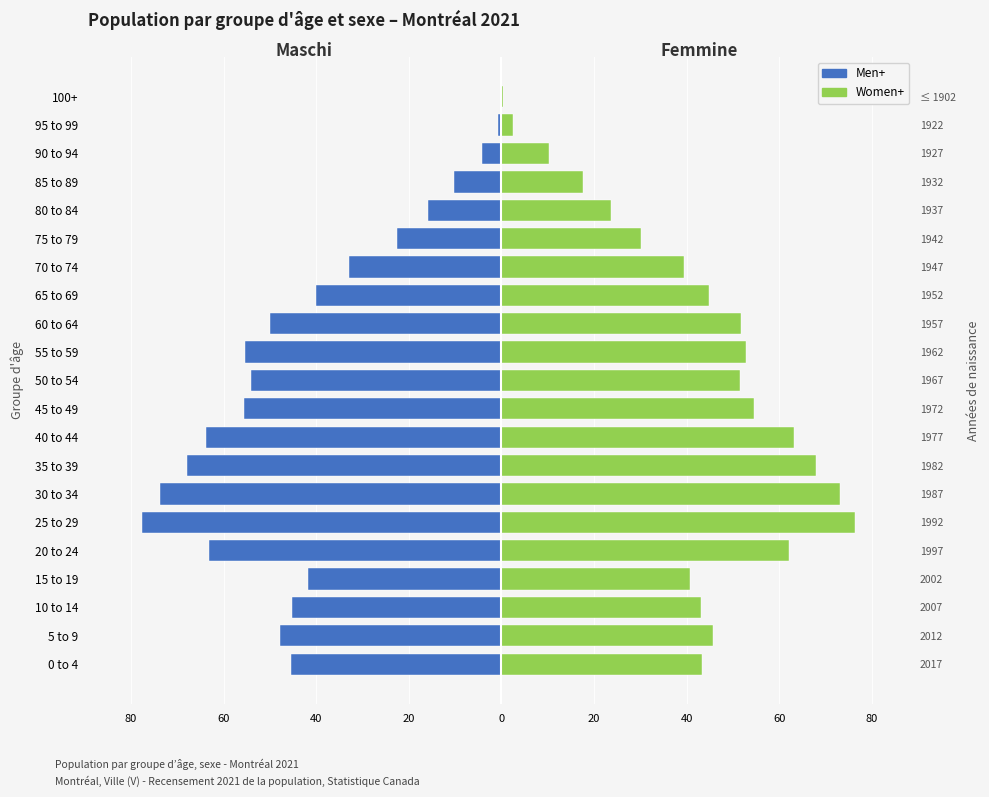

How many groups of bars are there?

21